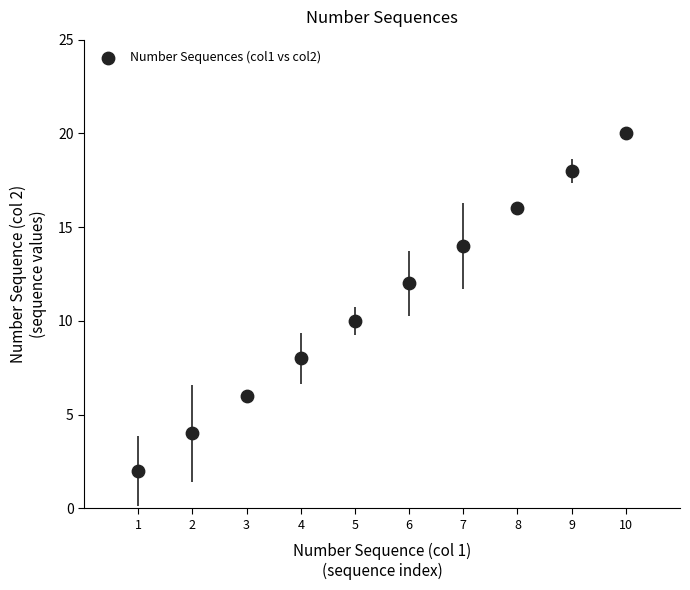

What is the average Y value?

11